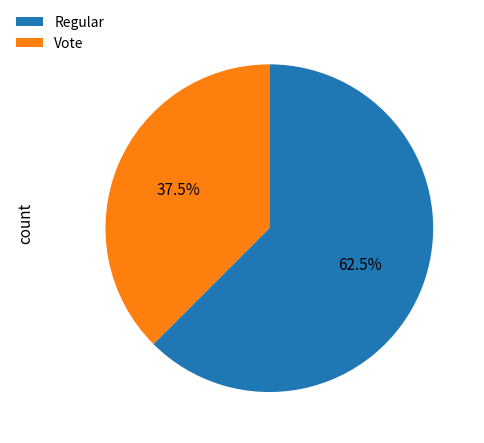

How many slices are in this pie chart?

2